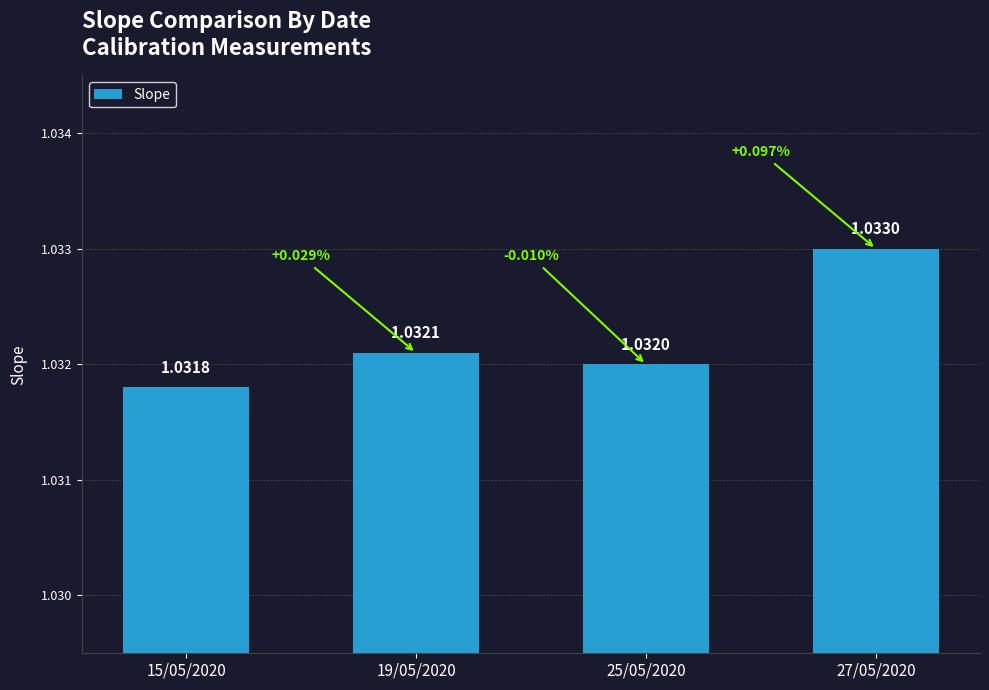

Which label corresponds to the smallest value in the chart?

15/05/2020